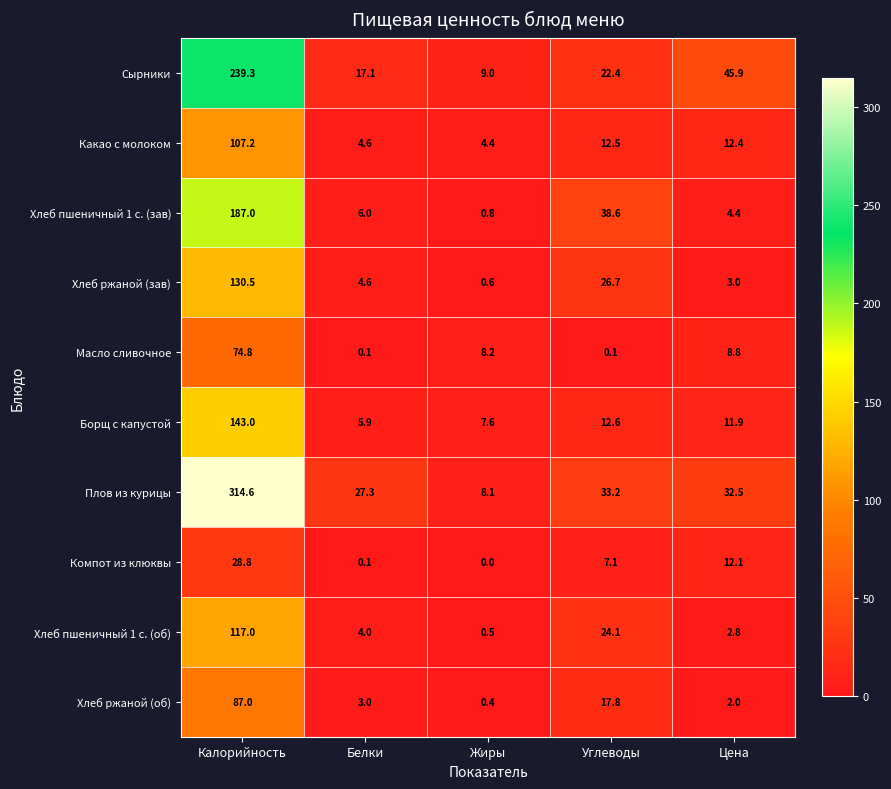

How many series are shown in this chart?

10